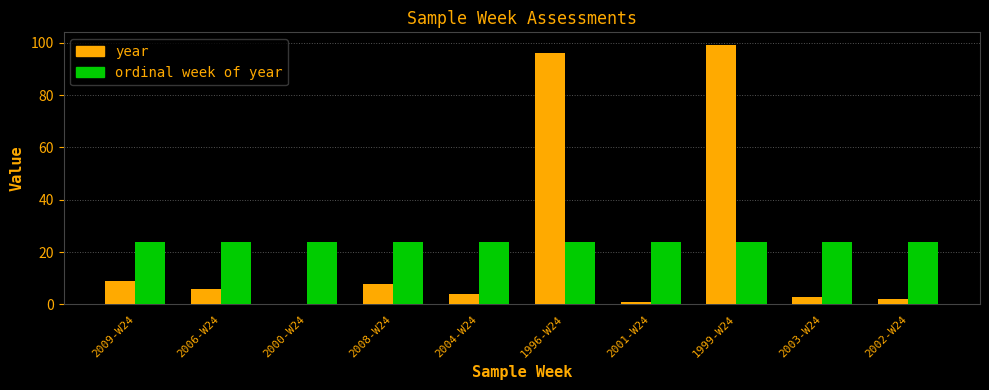

The year series shows 96 at 1996-W24. True or false?

True